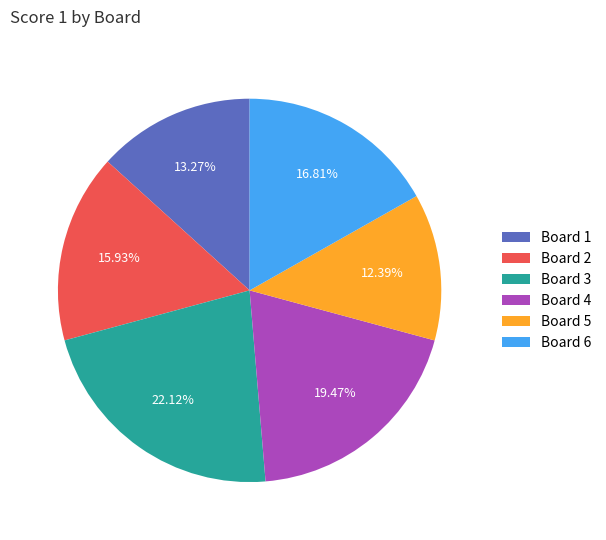

Do Board 1 and Board 2 together represent more than half of the pie?

No